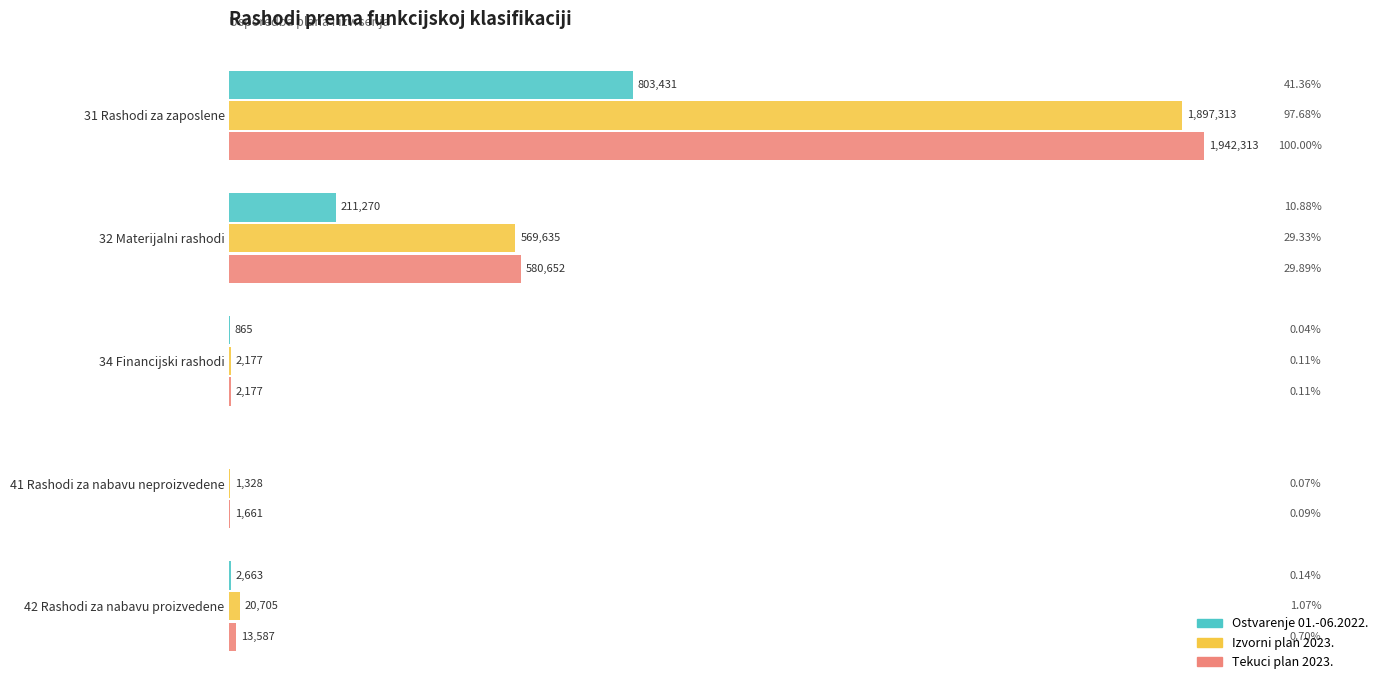

At which label is Ostvarenje 01.-06.2022. closest to 401715?

32 Materijalni rashodi